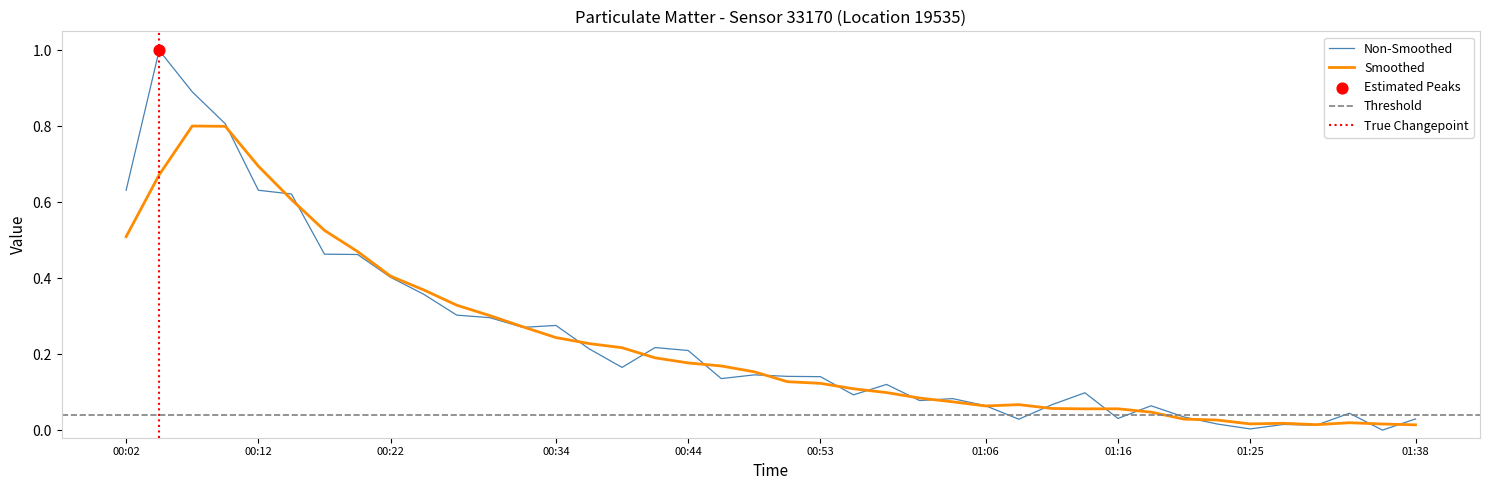

What is the change in value from 00:02 to 00:53?

-0.5